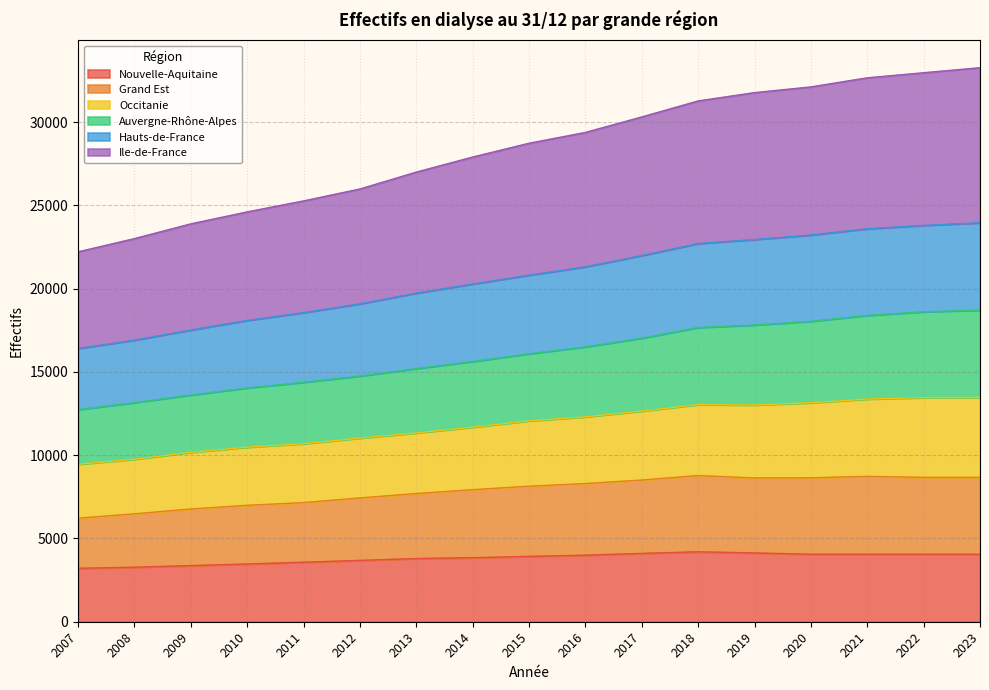

What is the total value across all series at 2010?

24611